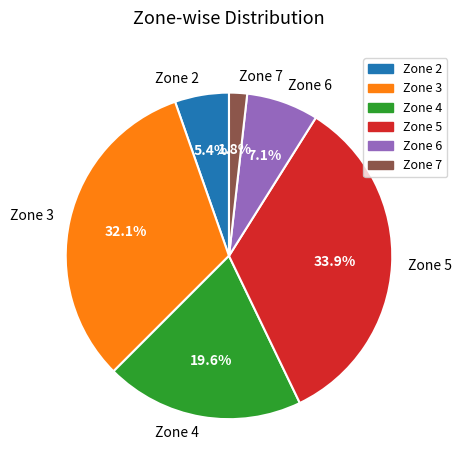

To the nearest percent, what percentage of the pie is Zone 7?

2%